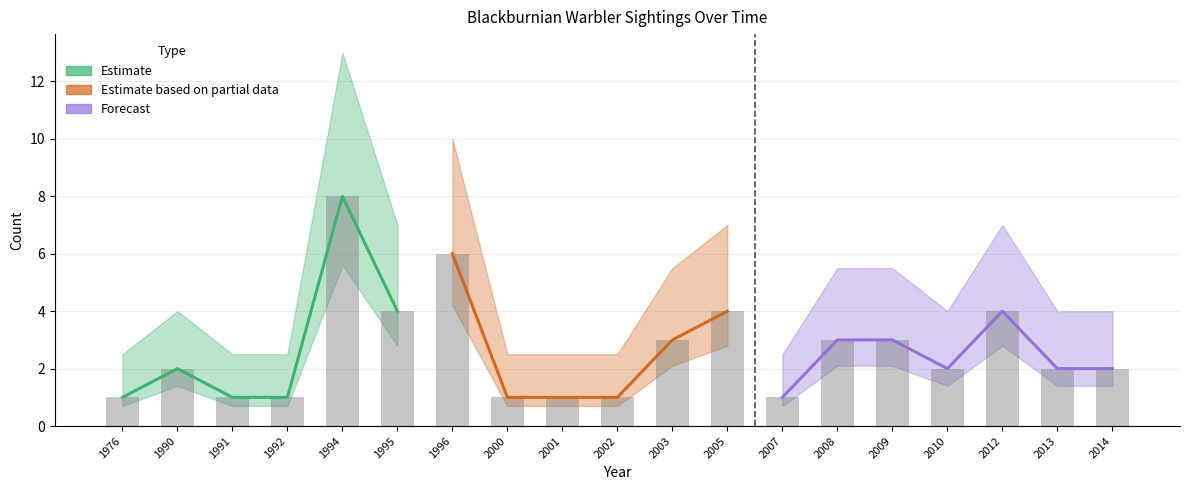

Does the chart contain stacked bars?

No